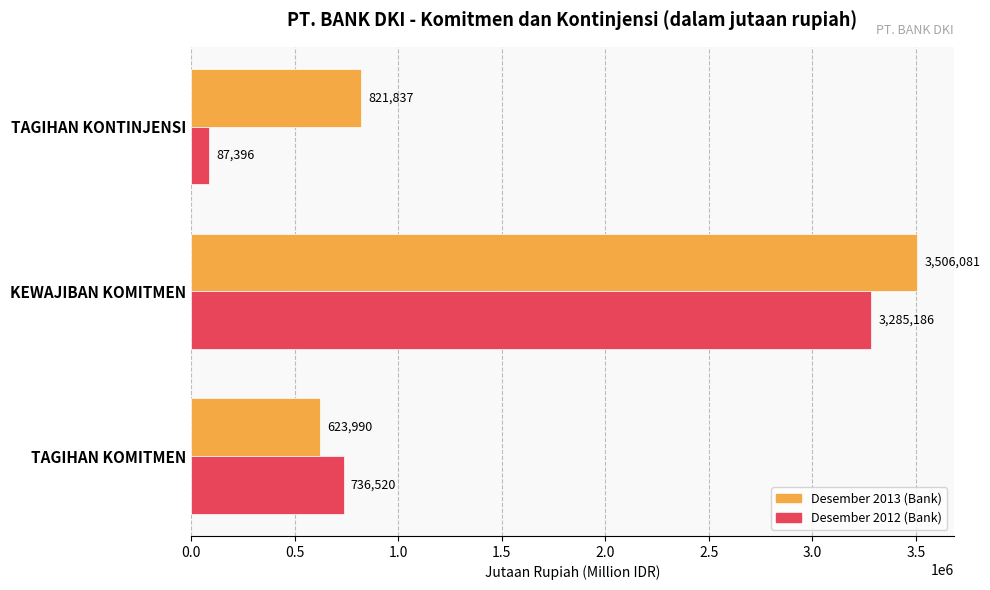

True or false: Desember 2012 (Bank) has a value of 896360 at KEWAJIBAN KOMITMEN.

False